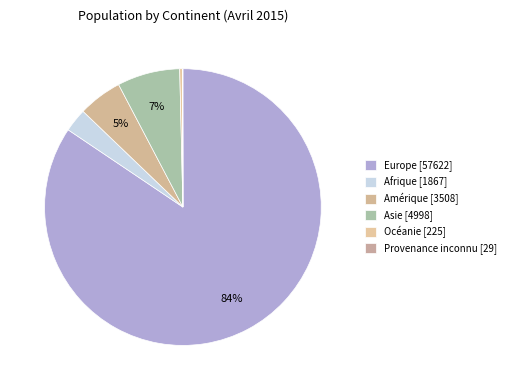

Which category has the biggest portion of the pie?

Europe